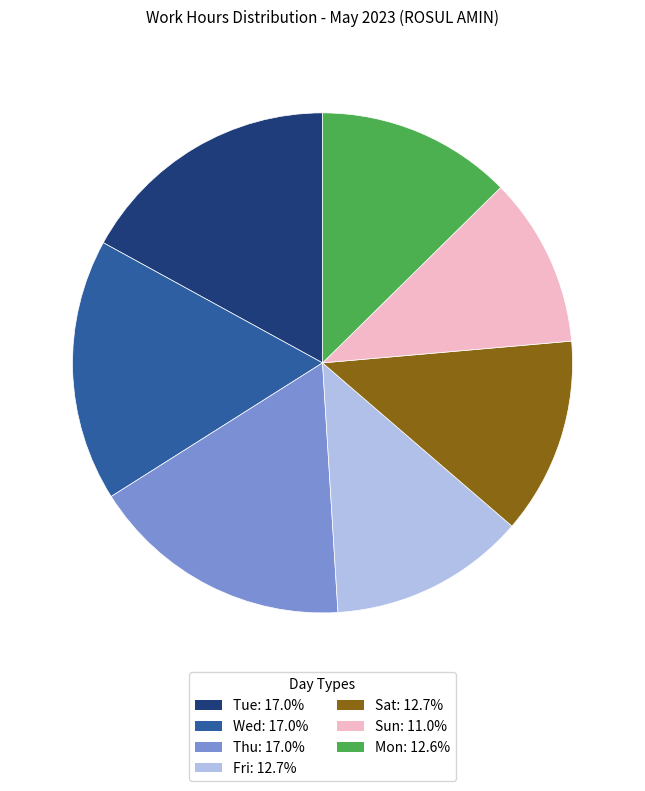

Approximately how many times larger is the value at Sun: 11.0% compared to Mon: 12.6%?

0.9